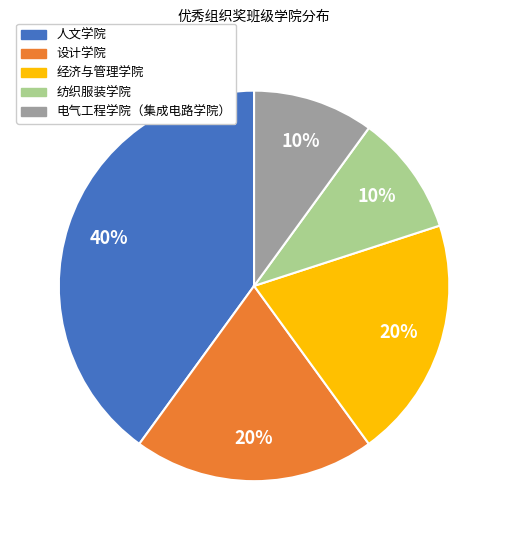

True or false: 纺织服装学院 accounts for 10% of the total.

True